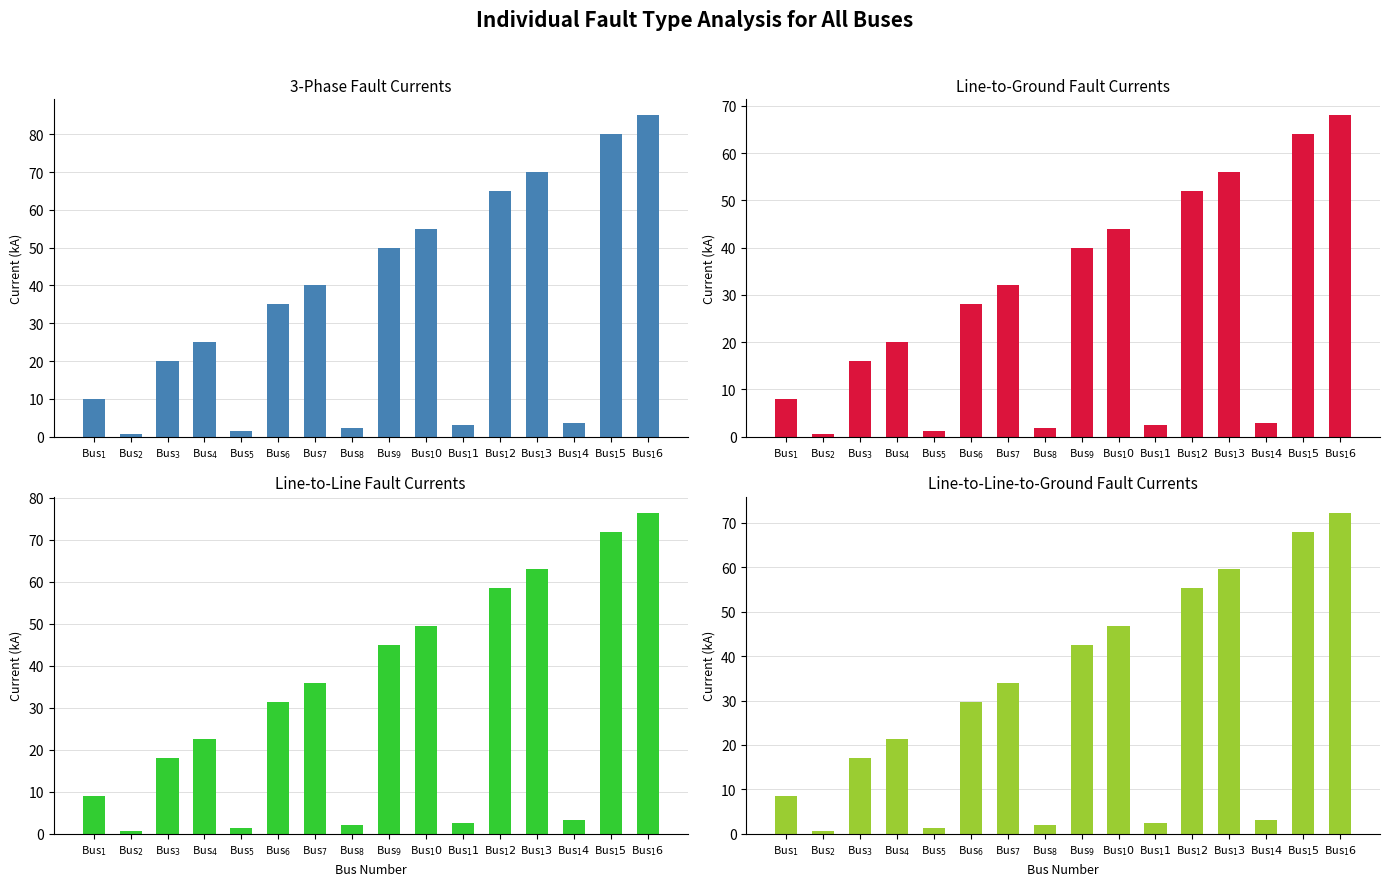

How many values in the Line-to-Line-to-Ground Fault Currents series are below 29?

8